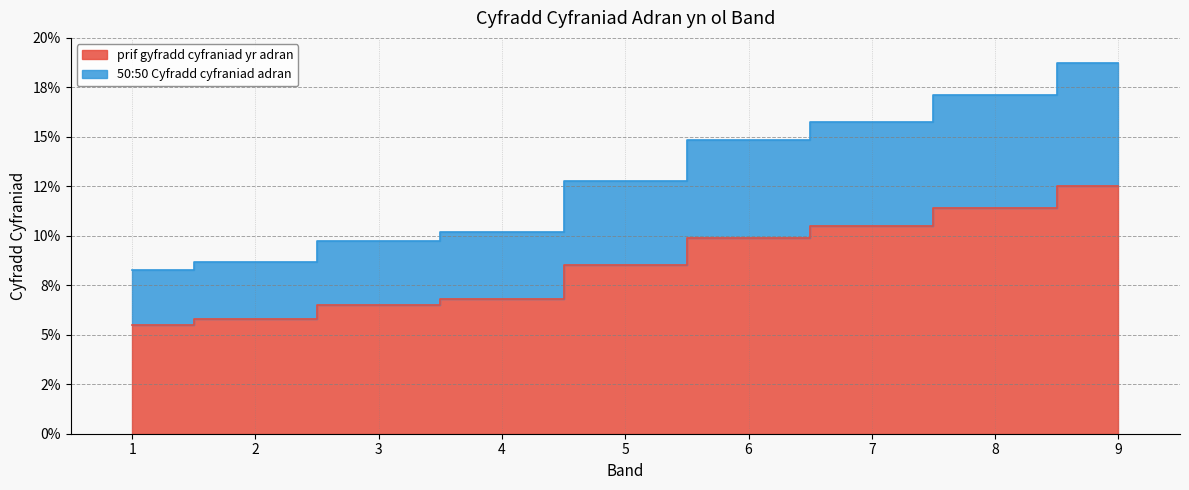

At how many categories does at least one series exceed 0?

9